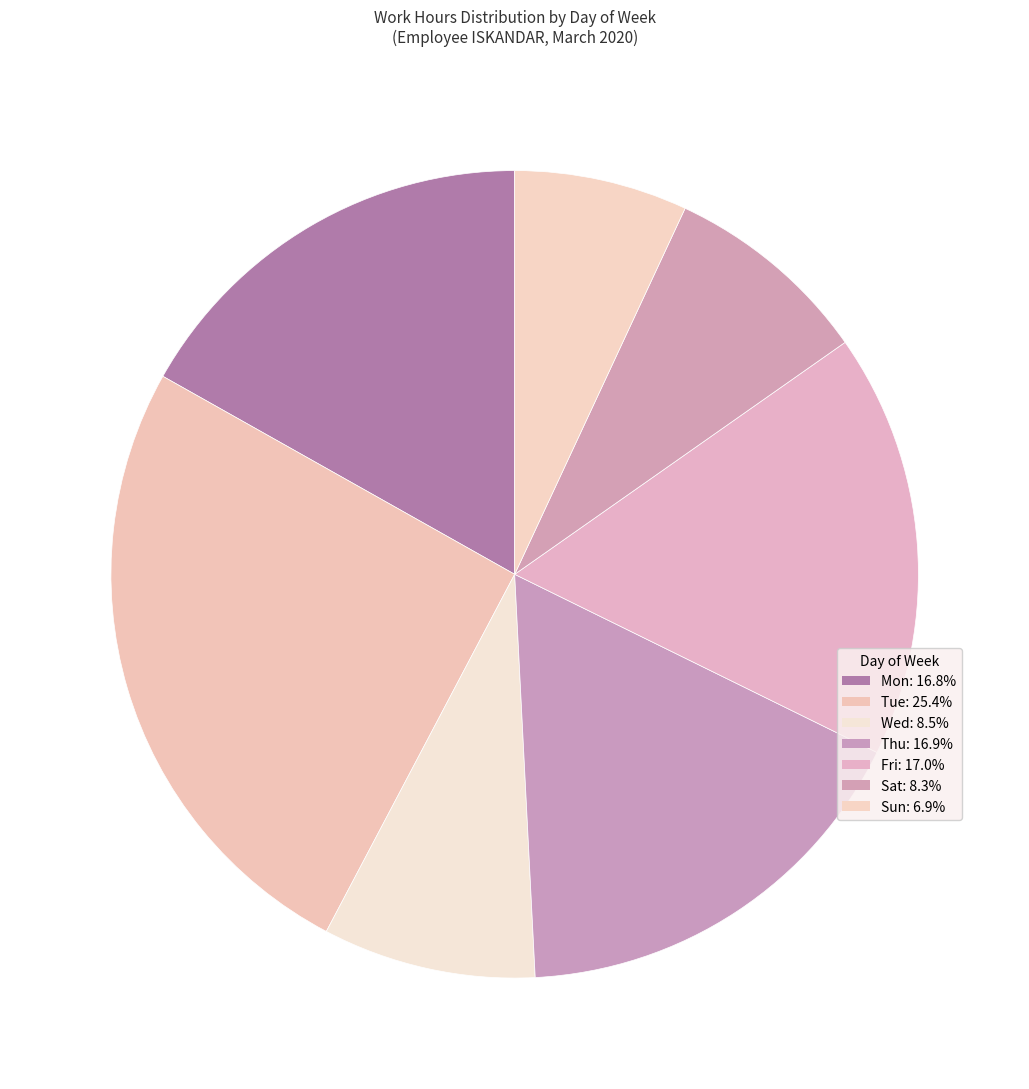

Does Sat represent more than half of the total?

No